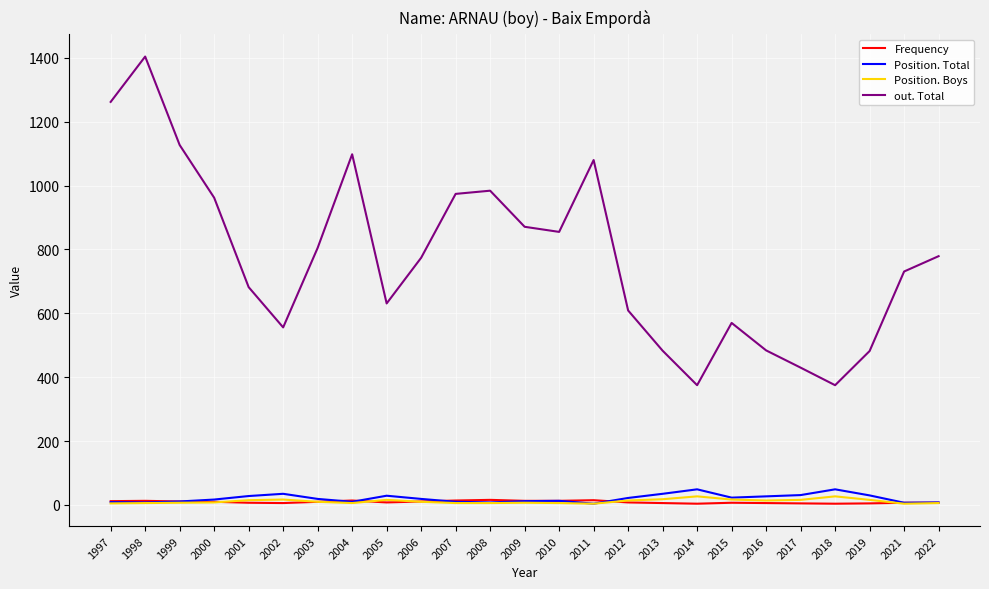

True or false: Frequency has a value of 12 at 1997.

True